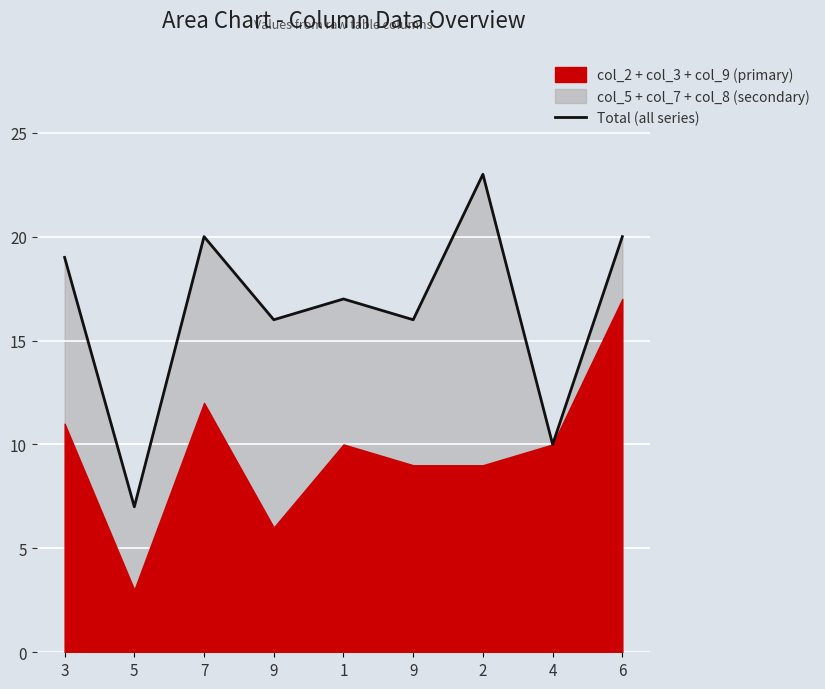

Does the chart display data point markers on the line(s)?

No